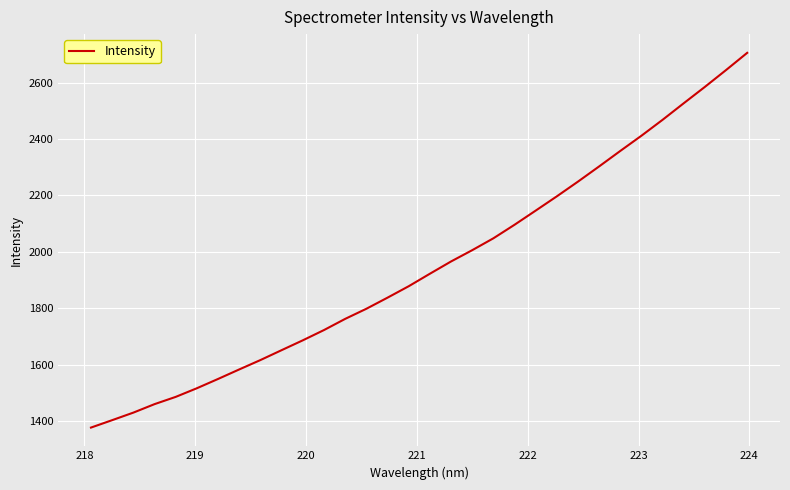

What is the smallest value displayed?

1376.2